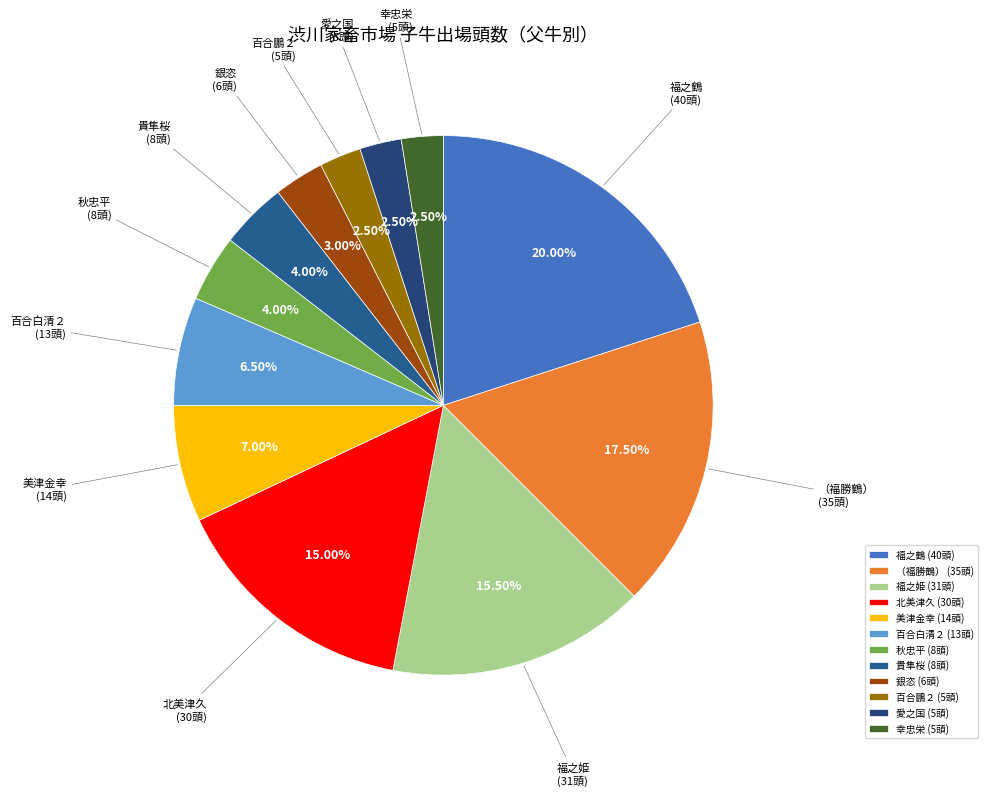

How much of the chart is everything except 銀恣?

97.0%